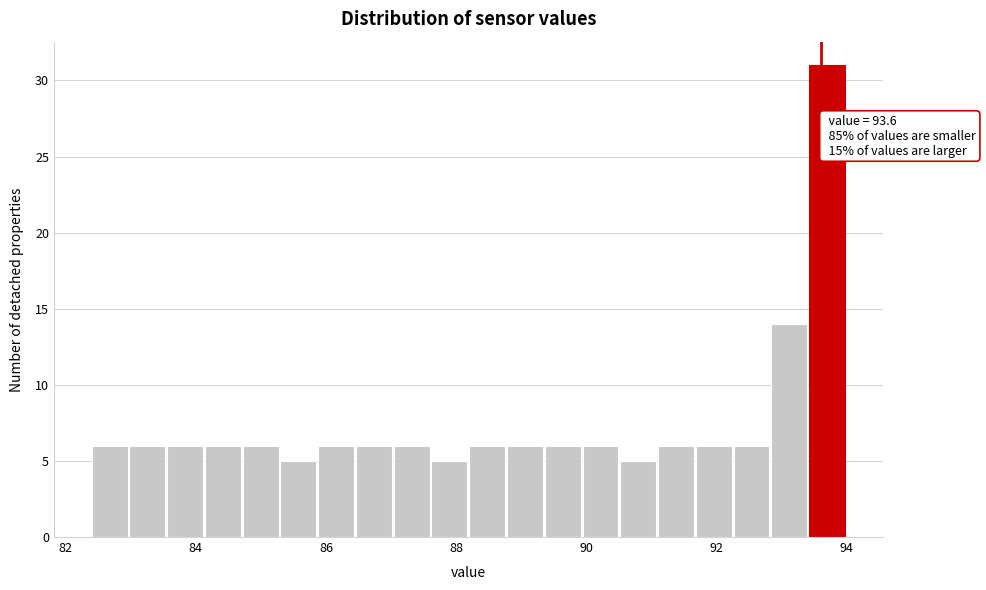

Read against the x-axis, roughly where is the centre of the tallest bar?

93.6